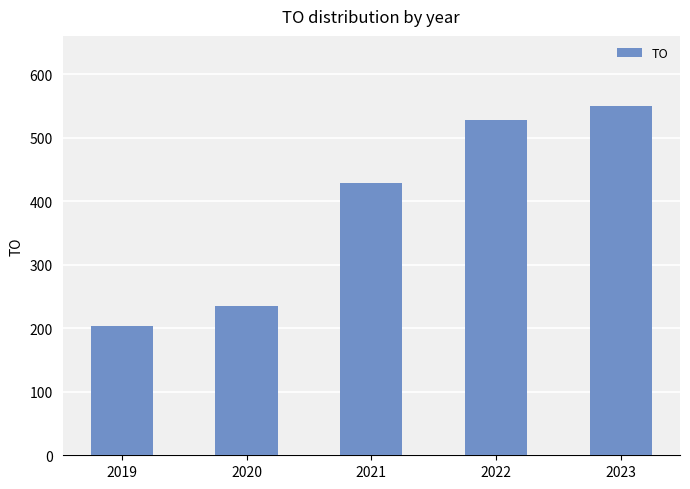

What is the difference between the second highest and minimum values?

324